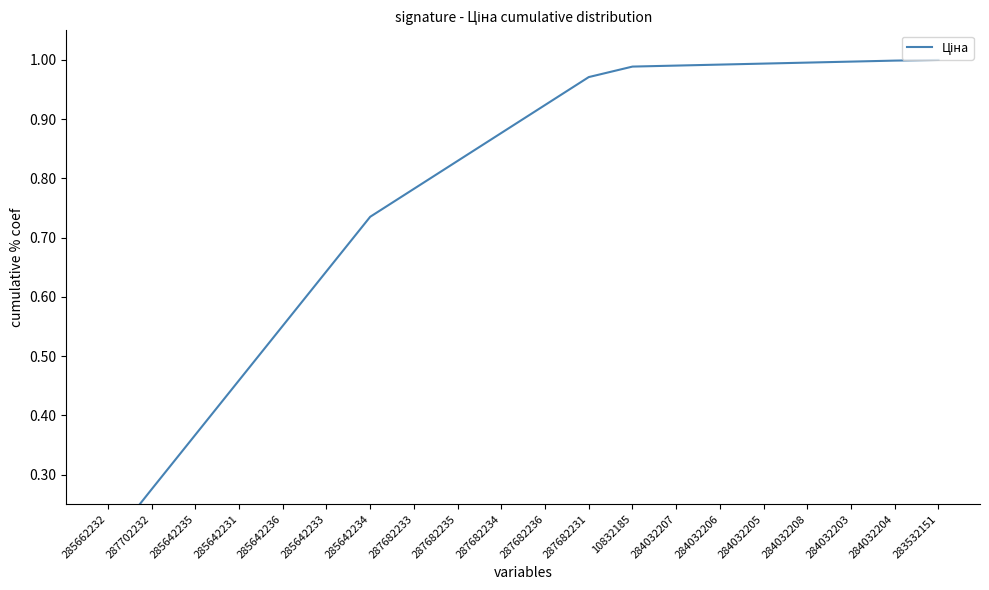

What is the value of the 19th point from the left?

1.0